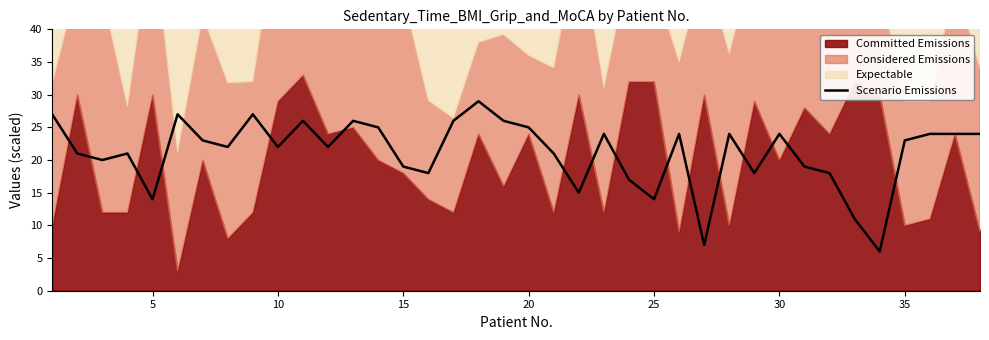

What is the value of the 17th point from the left?

26